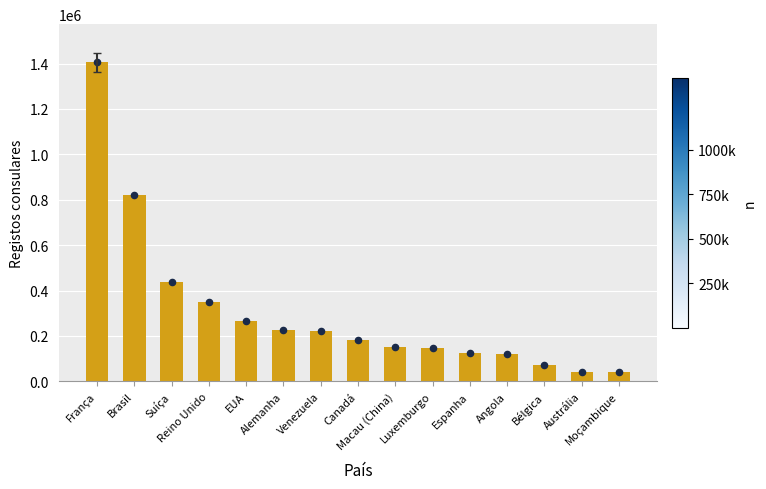

Which has a higher value, Austrália or França?

França